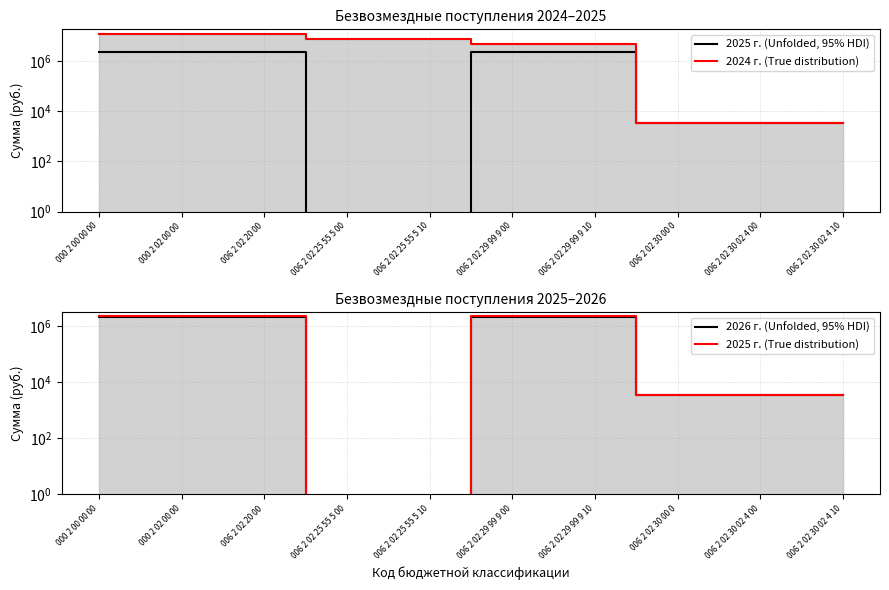

Reading right to left, extract all data points from this chart.

2025 г. (Unfolded, 95% HDI): 006 2 02 30 02 4 10=3520.0	006 2 02 30 02 4 00=3520.0	006 2 02 30 00 0=3520.0	006 2 02 29 99 9 10=2312600.0	006 2 02 29 99 9 00=2312600.0	006 2 02 25 55 5 10=0.0	006 2 02 25 55 5 00=0.0	006 2 02 20 00=2312600.0	000 2 02 00 00=2316120.0	000 2 00 00 00=2316120.0
2024 г. (True distribution): 006 2 02 30 02 4 10=3520.0	006 2 02 30 02 4 00=3520.0	006 2 02 30 00 0=3520.0	006 2 02 29 99 9 10=4809700.0	006 2 02 29 99 9 00=4809700.0	006 2 02 25 55 5 10=7602451.2	006 2 02 25 55 5 00=7602451.2	006 2 02 20 00=12412151.2	000 2 02 00 00=12415671.2	000 2 00 00 00=12415671.2
2026 г. (Unfolded, 95% HDI): 006 2 02 30 02 4 10=3520.0	006 2 02 30 02 4 00=3520.0	006 2 02 30 00 0=3520.0	006 2 02 29 99 9 10=2135300.0	006 2 02 29 99 9 00=2135300.0	006 2 02 25 55 5 10=0.0	006 2 02 25 55 5 00=0.0	006 2 02 20 00=2135300.0	000 2 02 00 00=2138820.0	000 2 00 00 00=2138820.0
2025 г. (True distribution): 006 2 02 30 02 4 10=3520.0	006 2 02 30 02 4 00=3520.0	006 2 02 30 00 0=3520.0	006 2 02 29 99 9 10=2312600.0	006 2 02 29 99 9 00=2312600.0	006 2 02 25 55 5 10=0.0	006 2 02 25 55 5 00=0.0	006 2 02 20 00=2312600.0	000 2 02 00 00=2316120.0	000 2 00 00 00=2316120.0